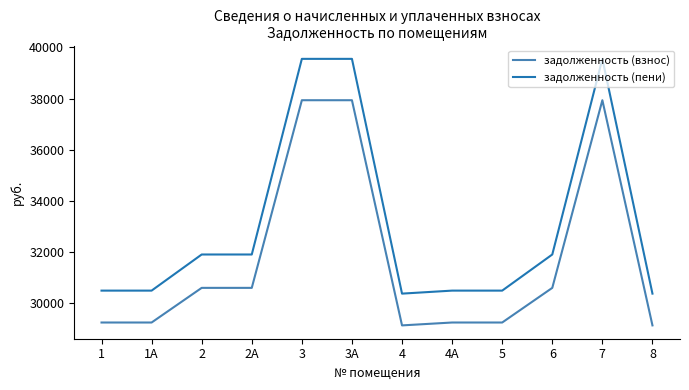

True or false: задолженность (пени) and задолженность (взнос) cross at least once.

False